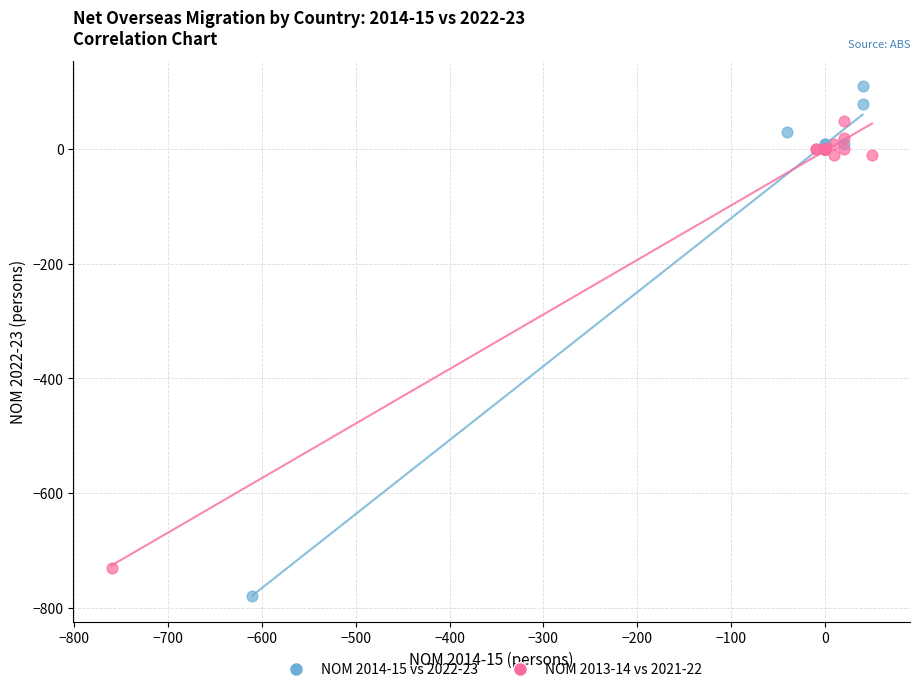

Which series has the largest Y range (max minus min)?

NOM 2014-15 vs 2022-23